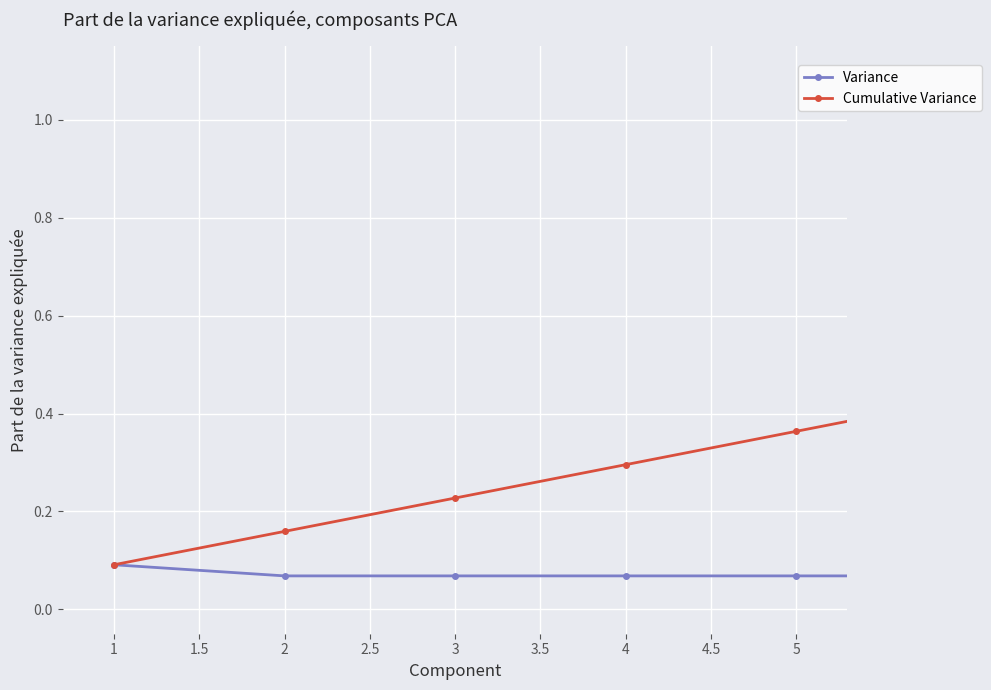

Rank the series by their average value, from lowest to highest.

Variance, Cumulative Variance